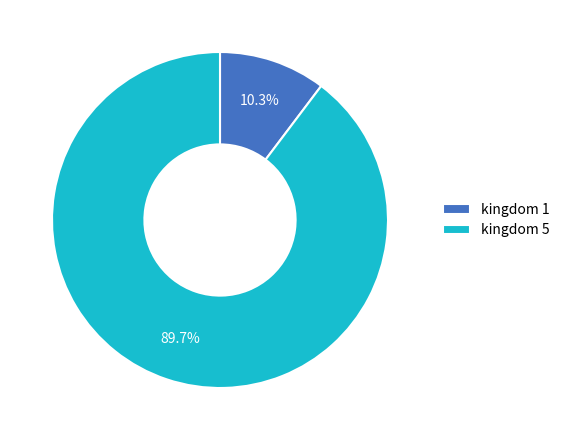

Between kingdom 5 and kingdom 1, which is larger?

kingdom 5